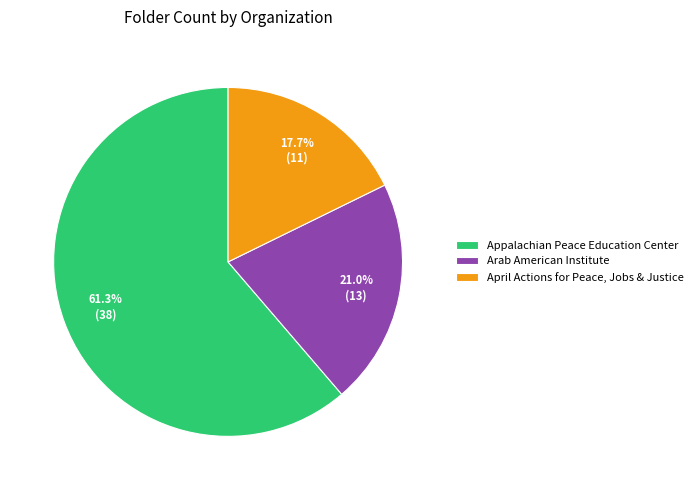

To the nearest percent, what is the difference between the largest and smallest slice percentages?

44%